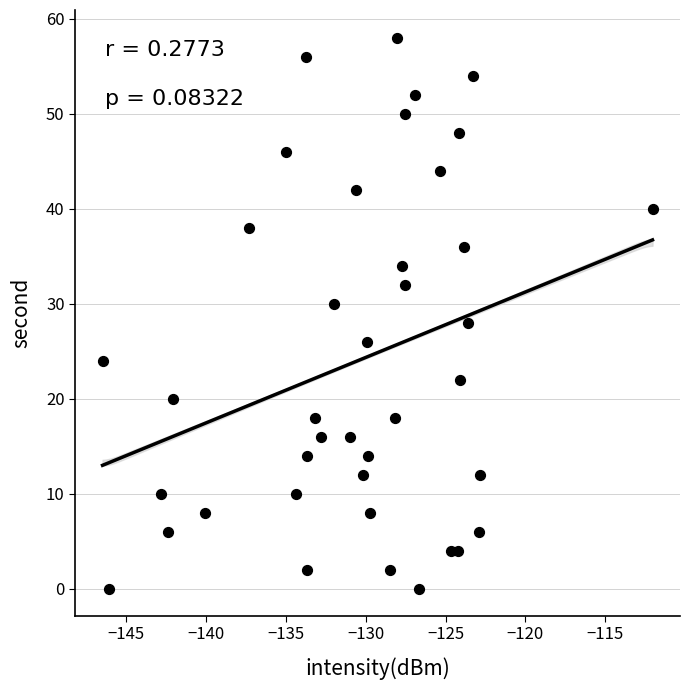

What is the range of Y values (max minus min)?

58